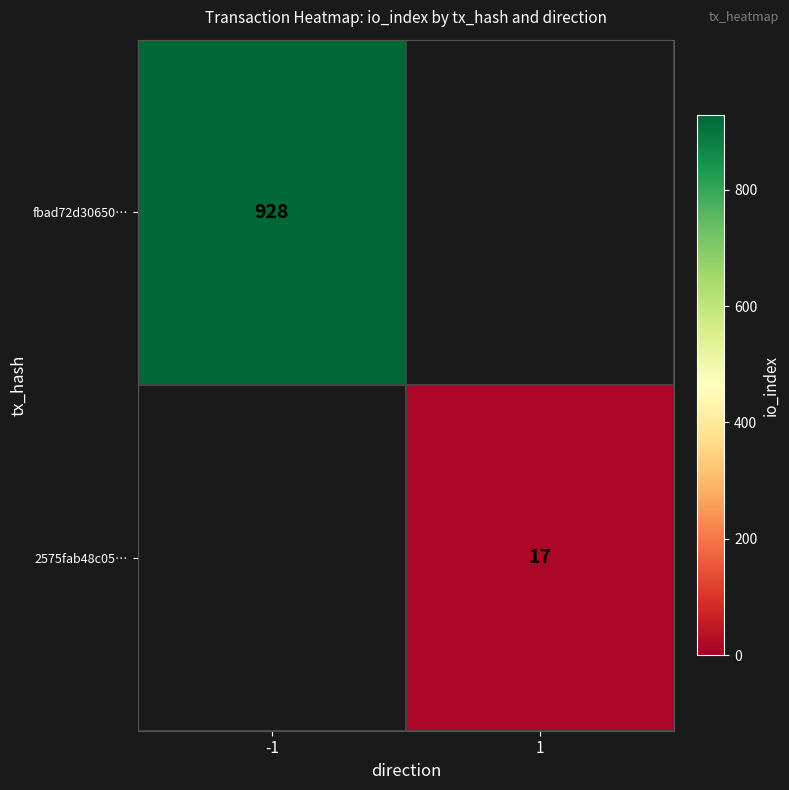

The 2575fab48c05… series shows 17 at 1. True or false?

True